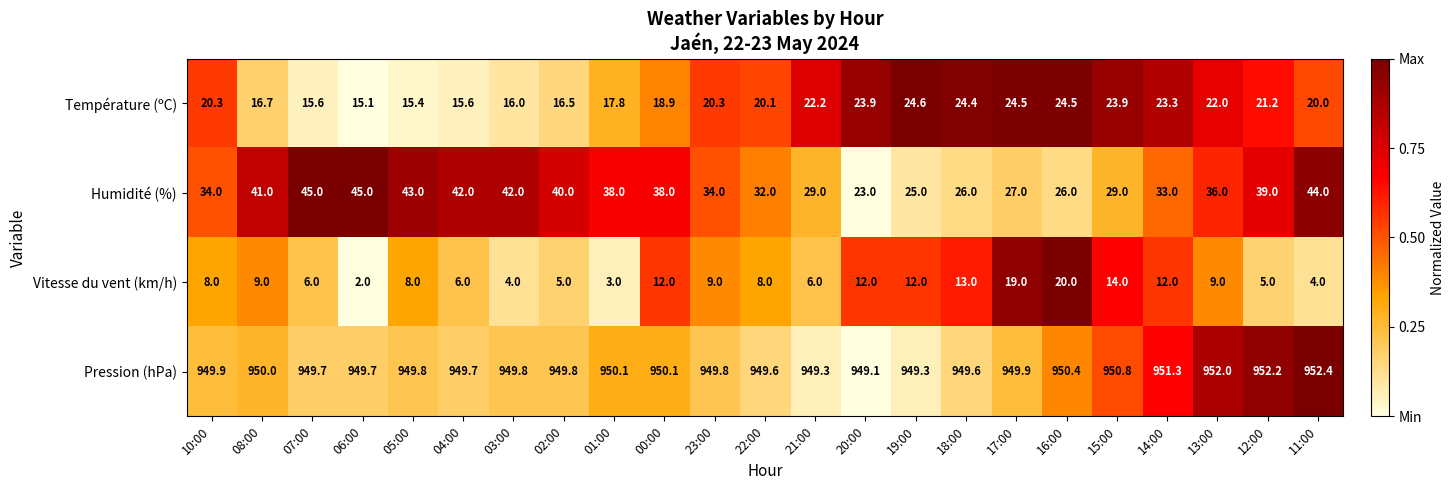

What is the difference between the second highest and minimum values in the Température (ºC) series?

9.4